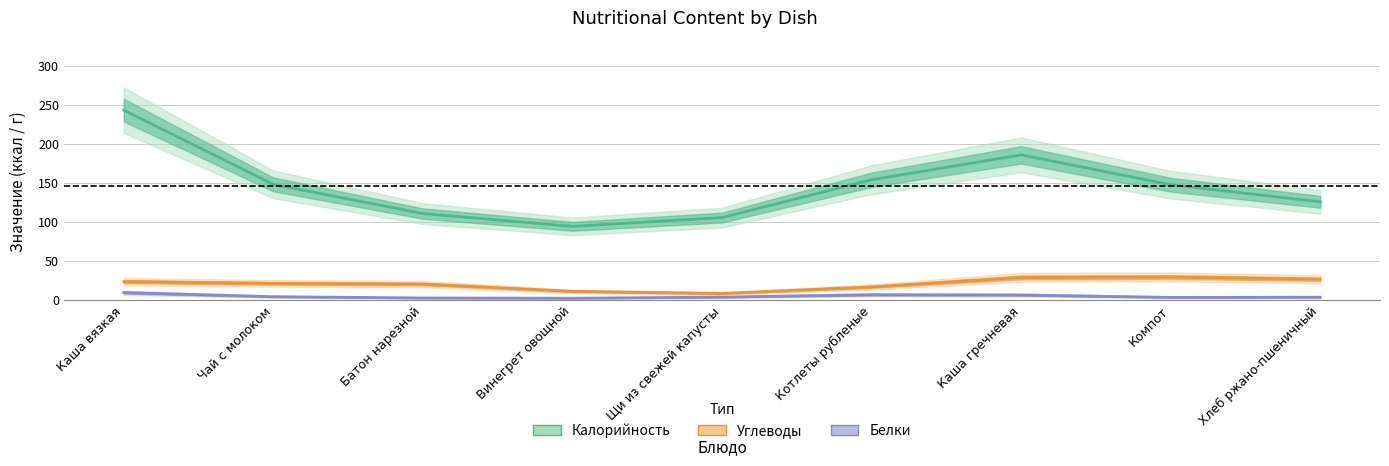

What is the difference between the maximum and minimum values in the Углеводы series?

21.1